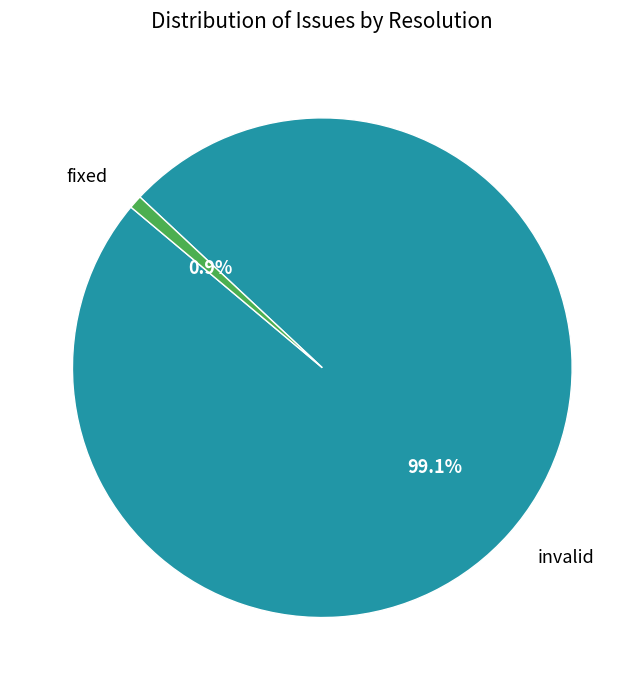

Between invalid and fixed, which is larger?

invalid